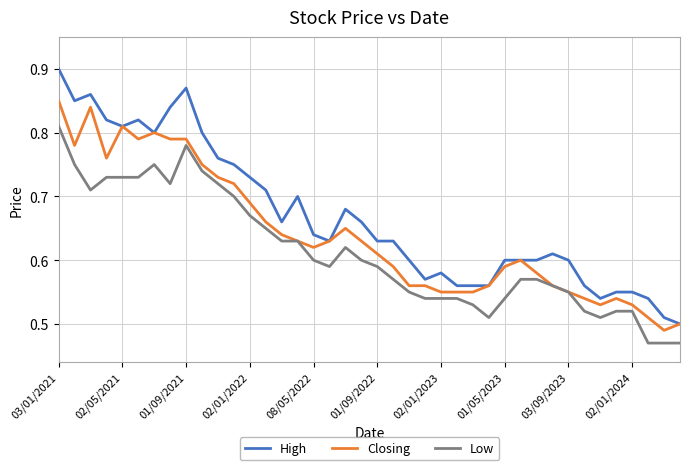

What are all the series names shown in the legend?

High, Closing, Low